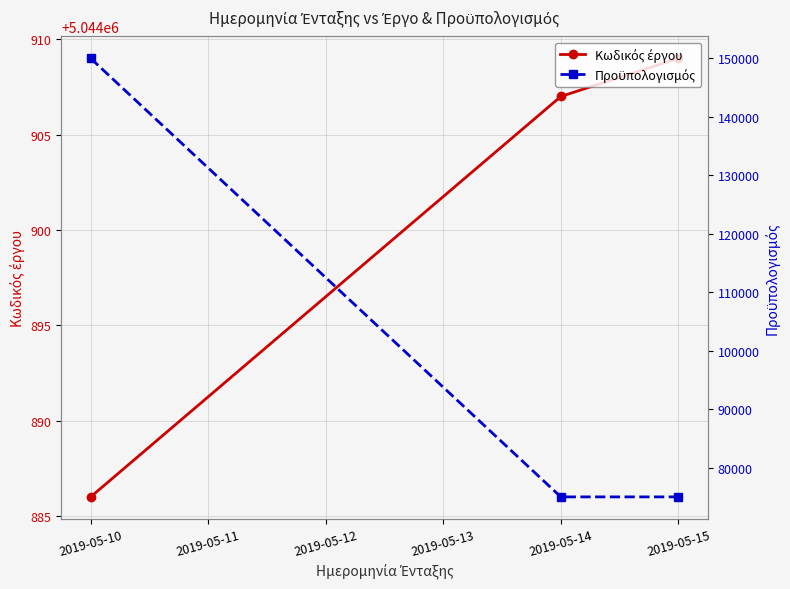

What is the value of the Κωδικός έργου point at the 1st from the left?

5044886